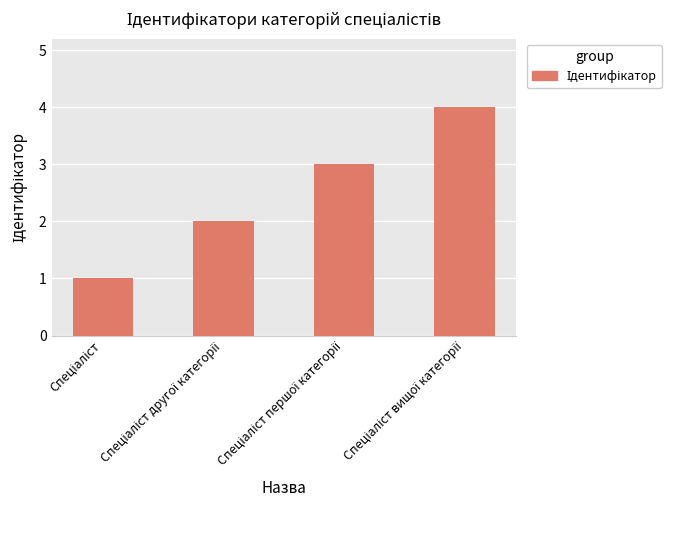

What is the greatest value displayed?

4